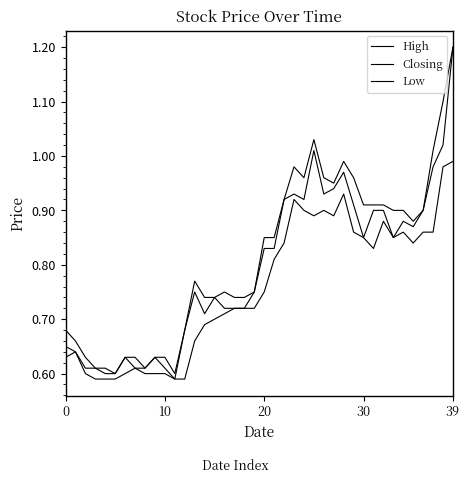

What is the sum of all High values?

32.5